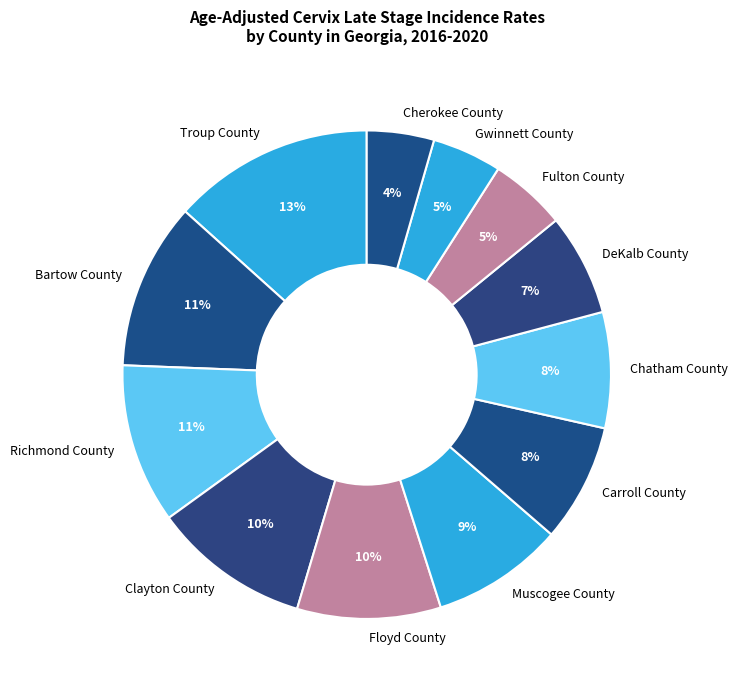

What is the largest slice in the pie chart?

Troup County